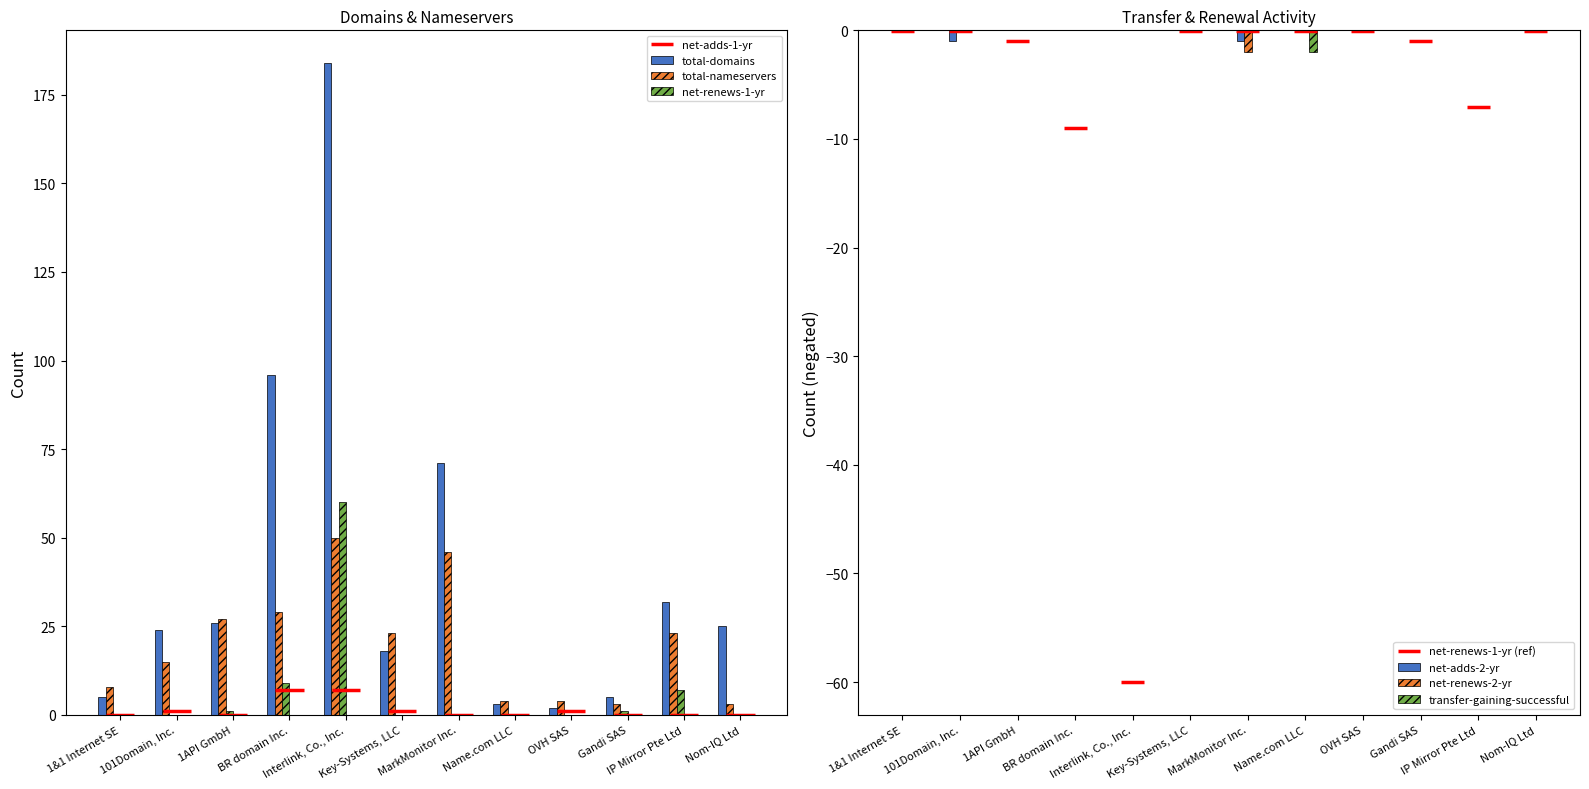

The total-nameservers series shows 13 at 1&1 Internet SE. True or false?

False